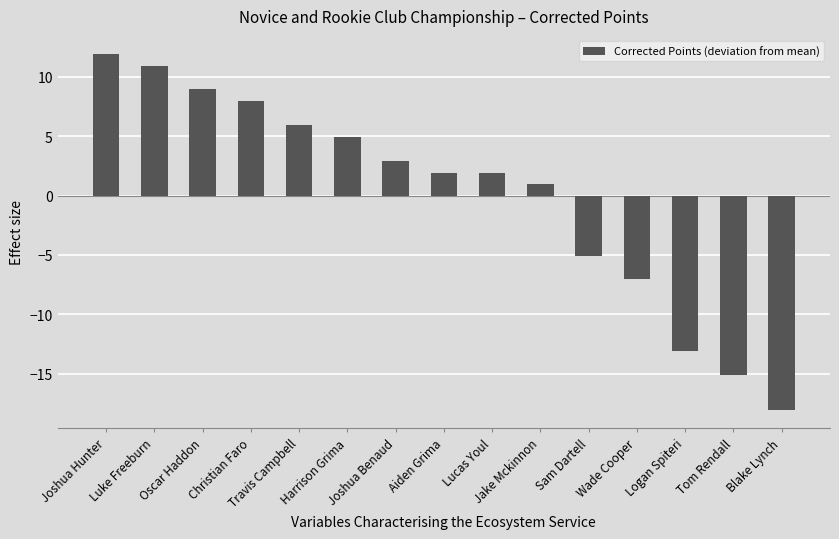

What is the difference between the values at Tom Rendall and Joshua Benaud?

18.0